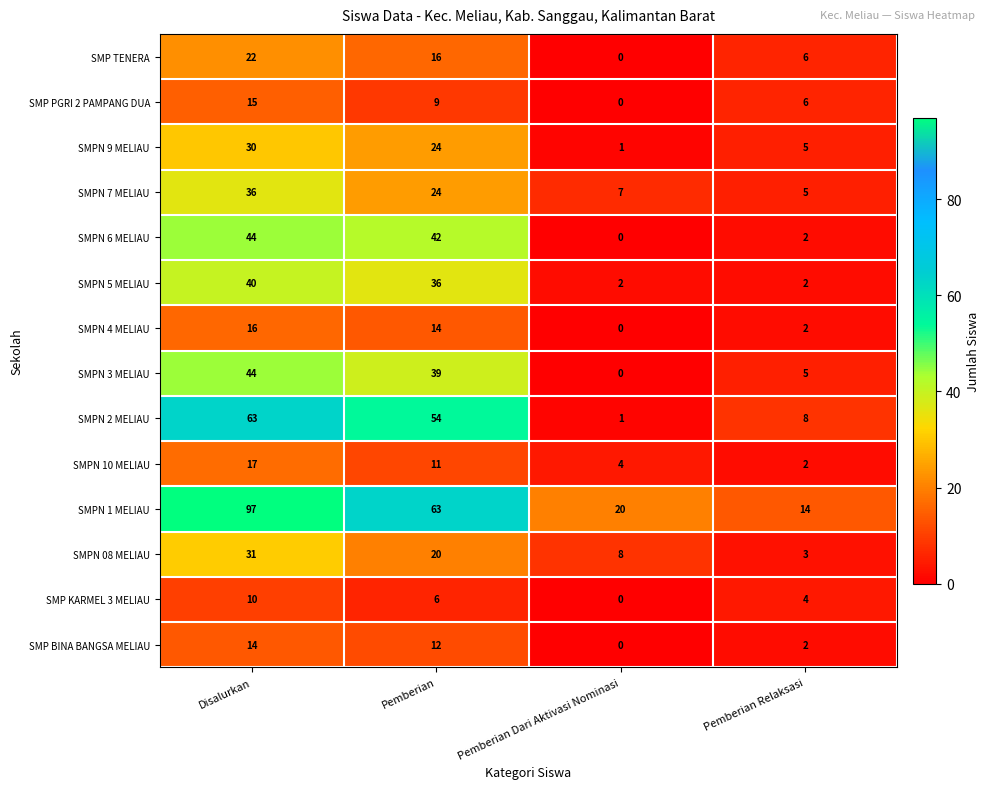

The SMPN 6 MELIAU series shows 42 at Pemberian. True or false?

True